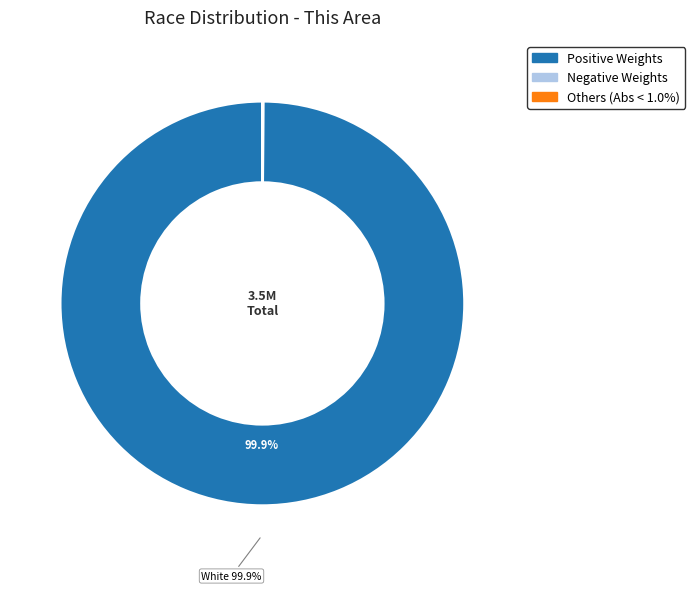

Does any single category account for the majority?

Yes